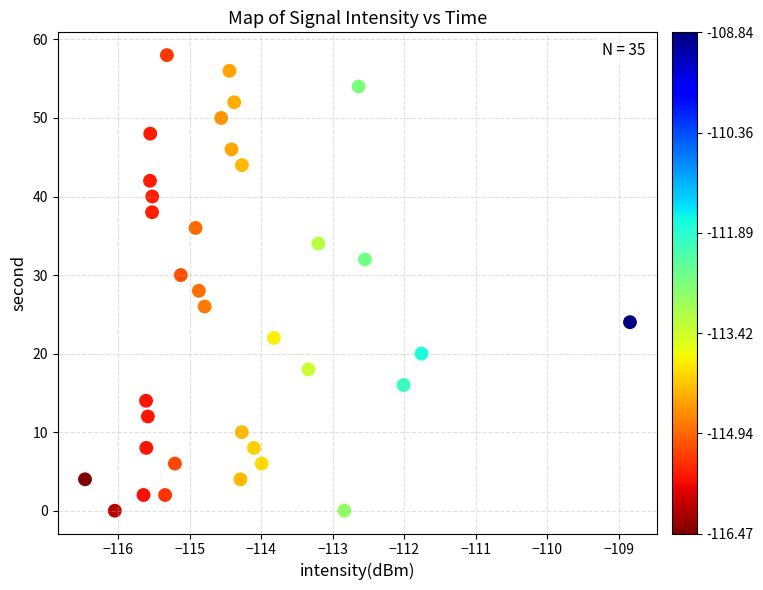

What is the range of Y values (max minus min)?

58